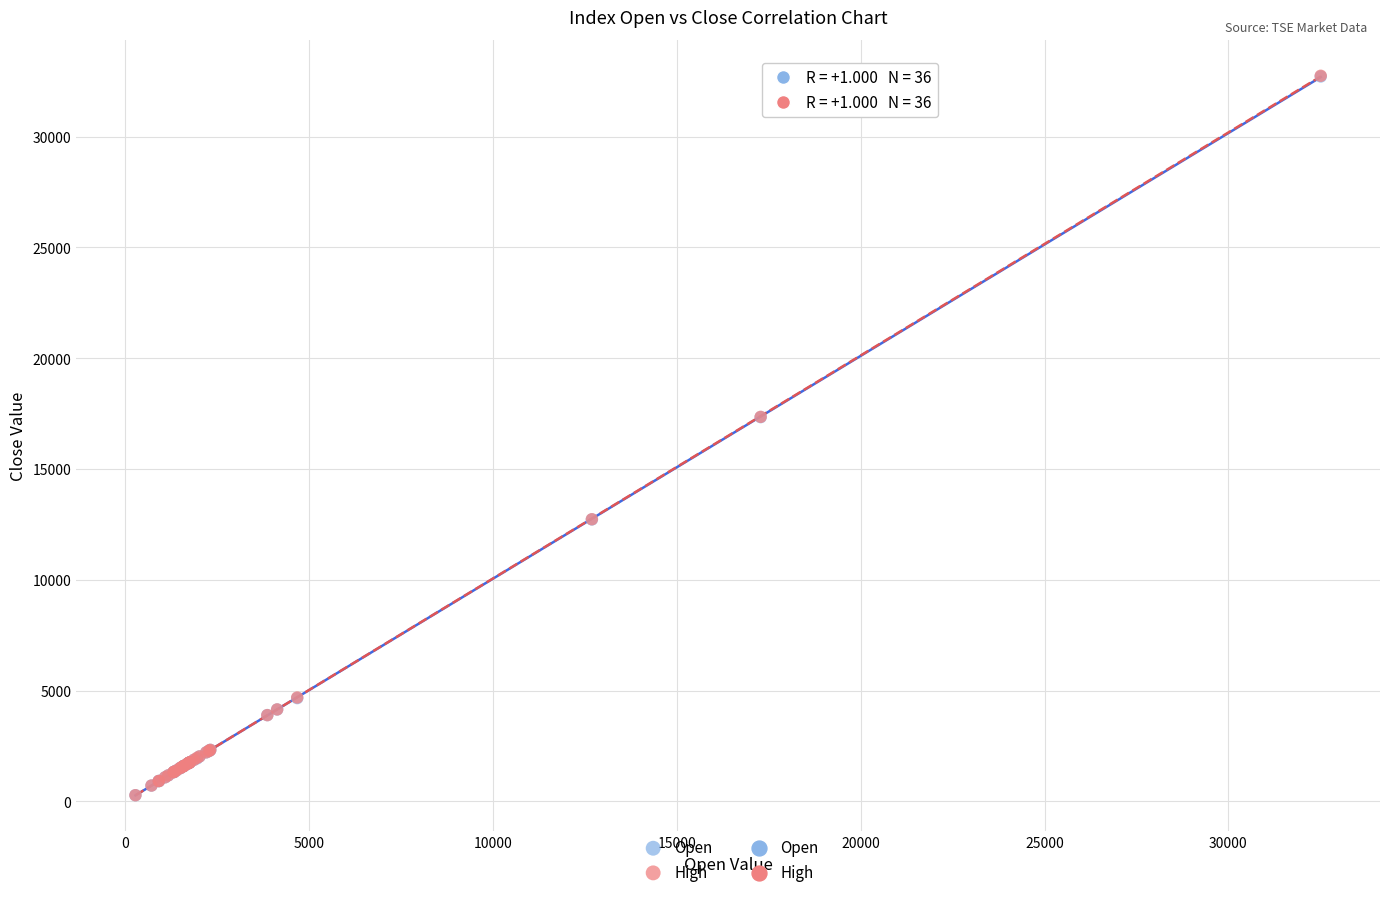

Which series has the widest spread of Y values?

High